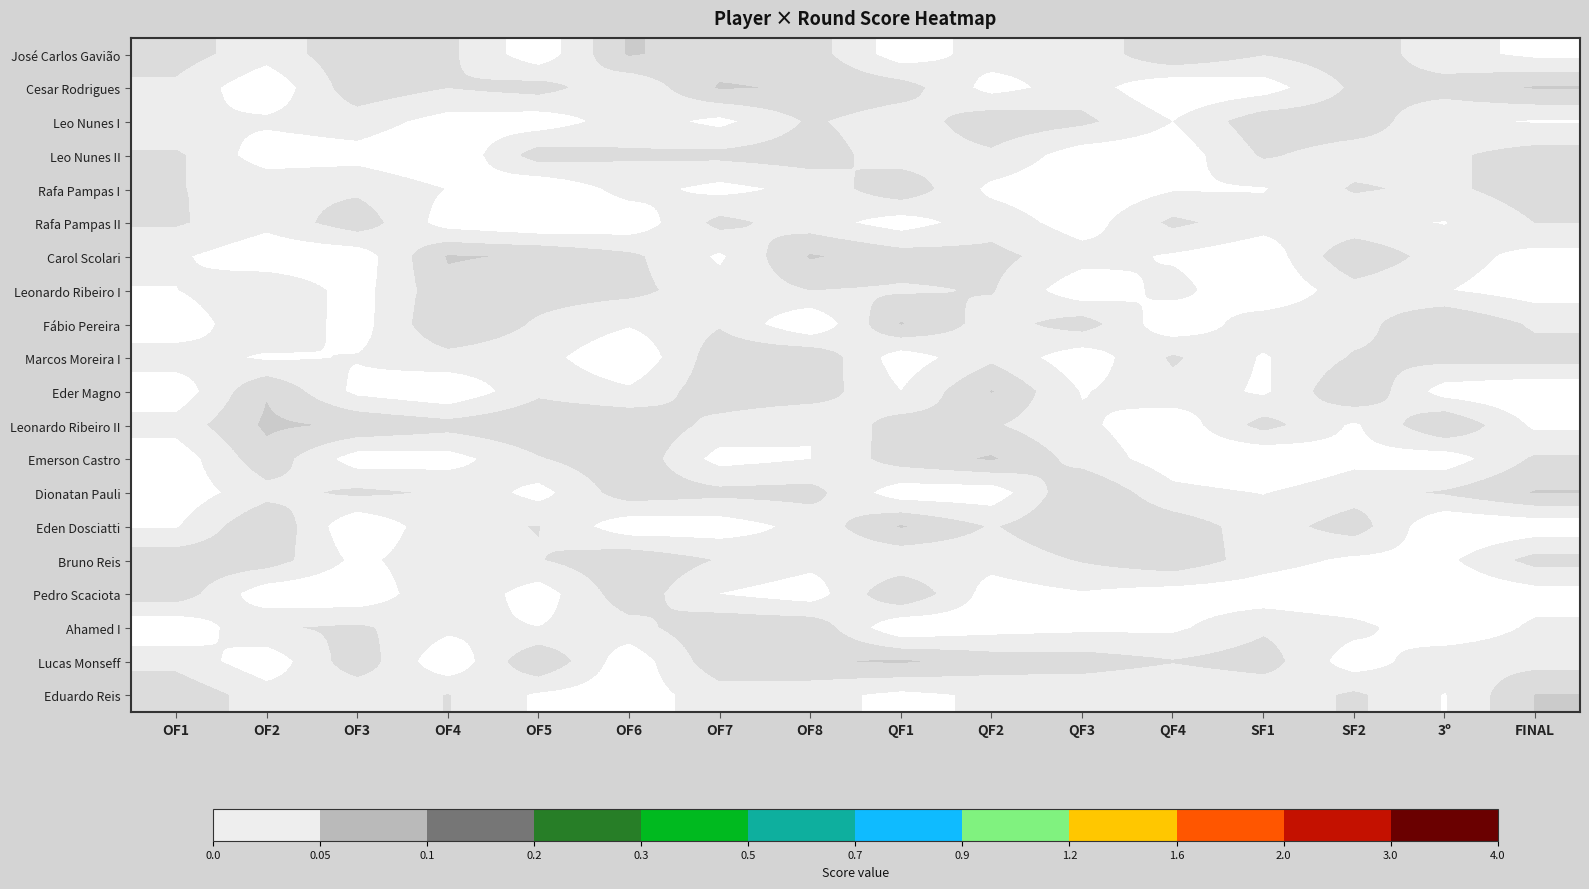

Rank the series by their maximum value, from lowest to highest.

Leo Nunes II, Rafa Pampas II, Leo Nunes I, Rafa Pampas I, Leonardo Ribeiro I, Bruno Reis, Ahamed I, Marcos Moreira I, Pedro Scaciota, Eduardo Reis, Eder Magno, Dionatan Pauli, Fábio Pereira, Eden Dosciatti, Carol Scolari, Cesar Rodrigues, Emerson Castro, José Carlos Gavião, Lucas Monseff, Leonardo Ribeiro II